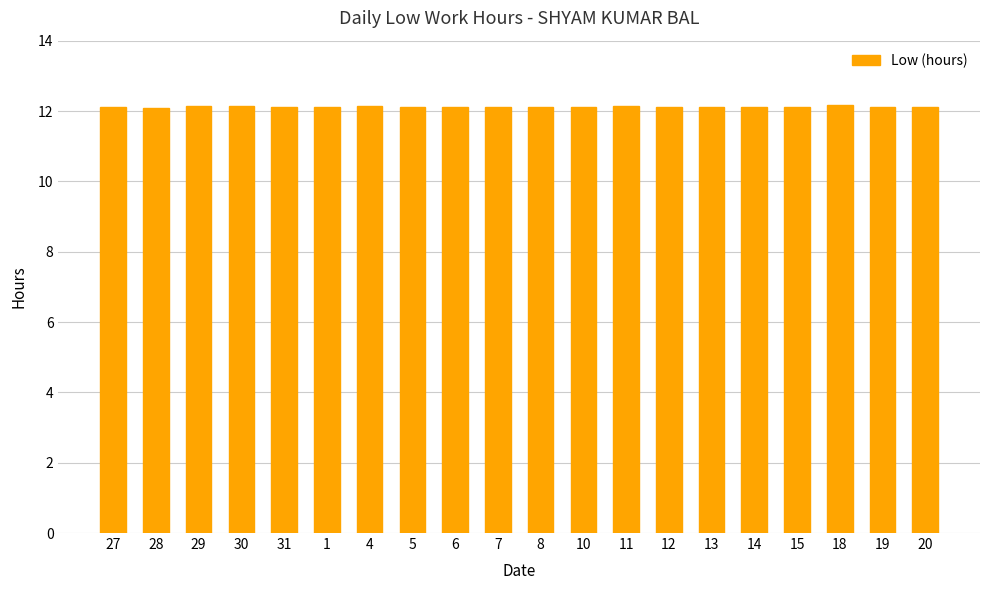

What is the label of the 9th bar from the left?

6